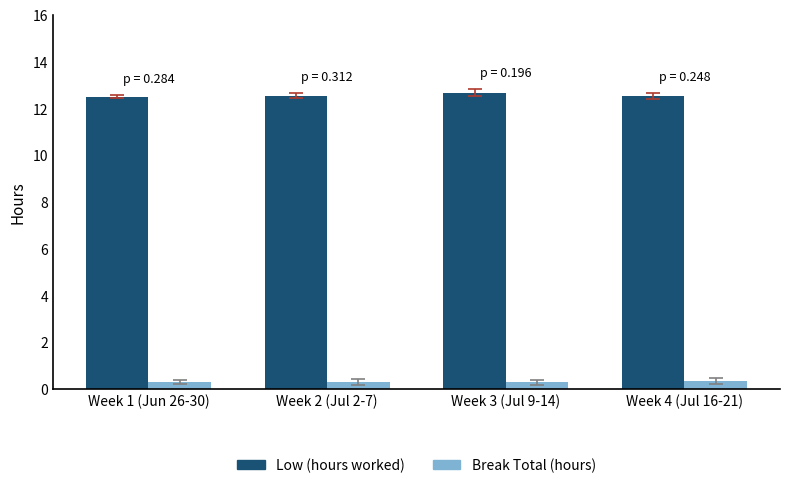

Is the value of Break Total (hours) at Week 1 (Jun 26-30) greater than the value of Low (hours worked) at Week 2 (Jul 2-7)?

No